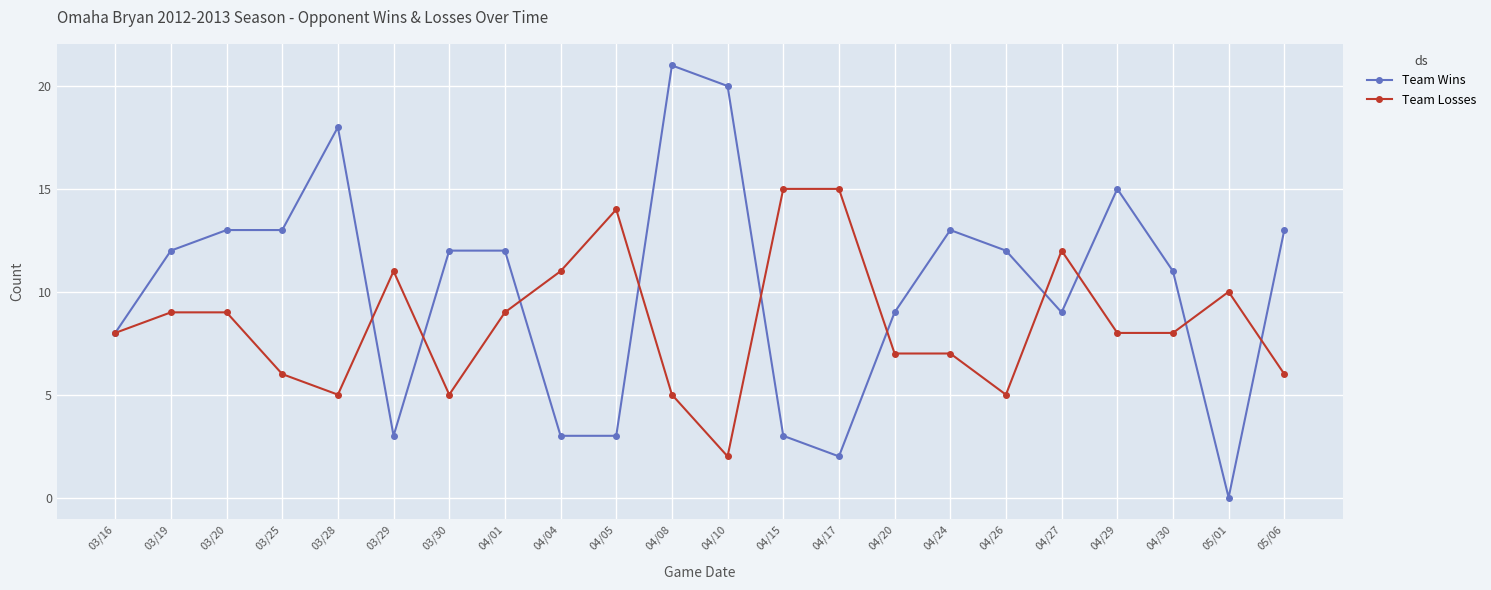

Which series ends up on top after the final intersection of Team Losses and Team Wins?

Team Wins